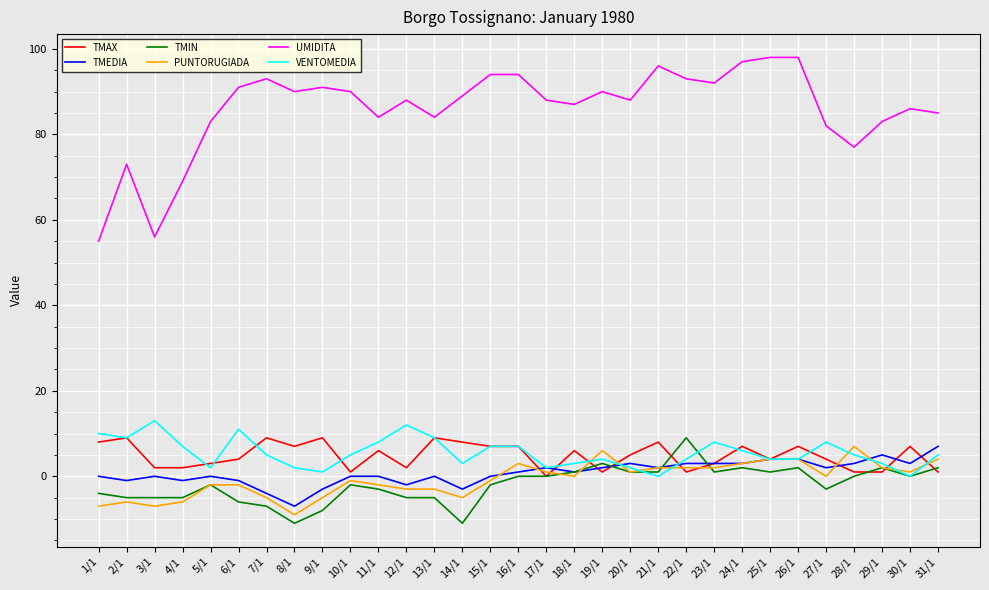

Is it true that TMAX equals 2 at 24/1?

False